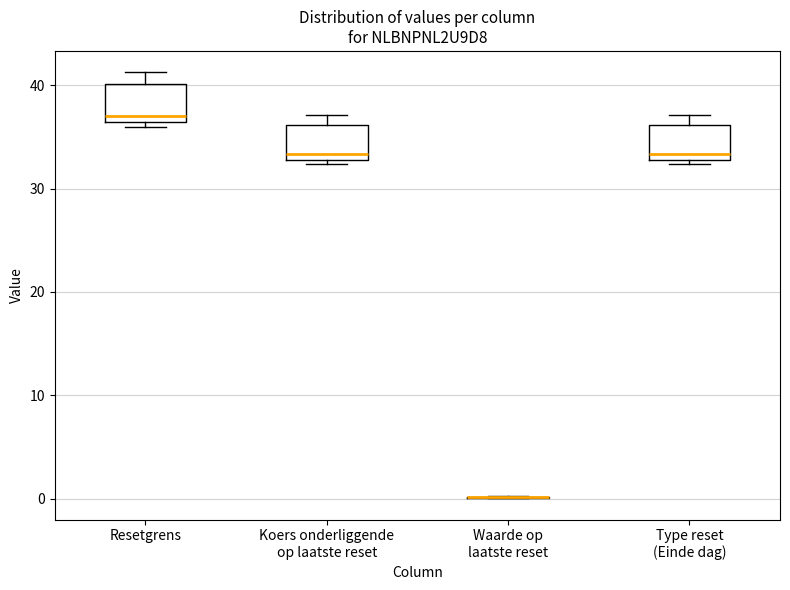

Where does the upper whisker of the box for Type reset (Einde dag) end on the y-axis? The values are not printed on the chart, so give them approximately, as read against the axis.

37